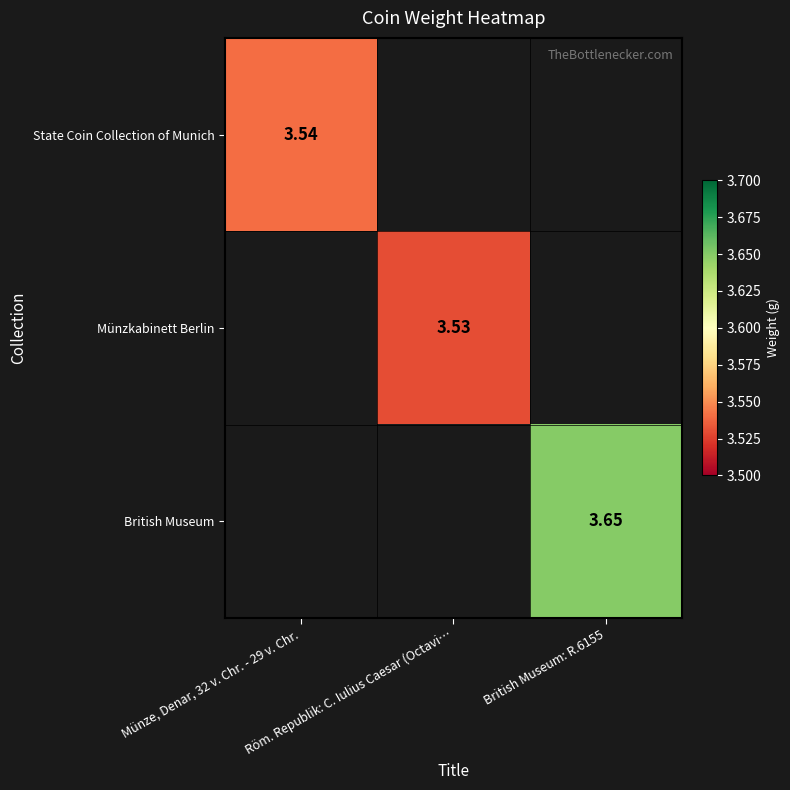

How many series are shown in this chart?

3